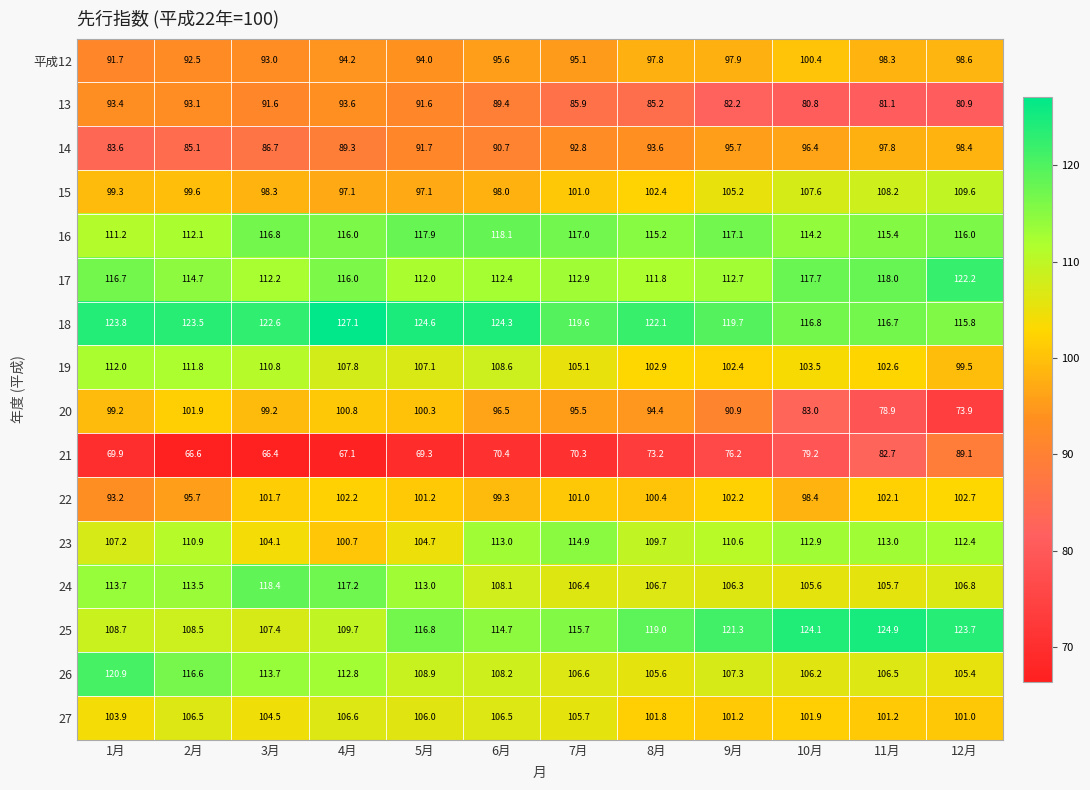

At 11月, list the series in order from smallest to largest.

20, 13, 21, 14, 平成12, 27, 22, 19, 24, 26, 15, 23, 16, 18, 17, 25